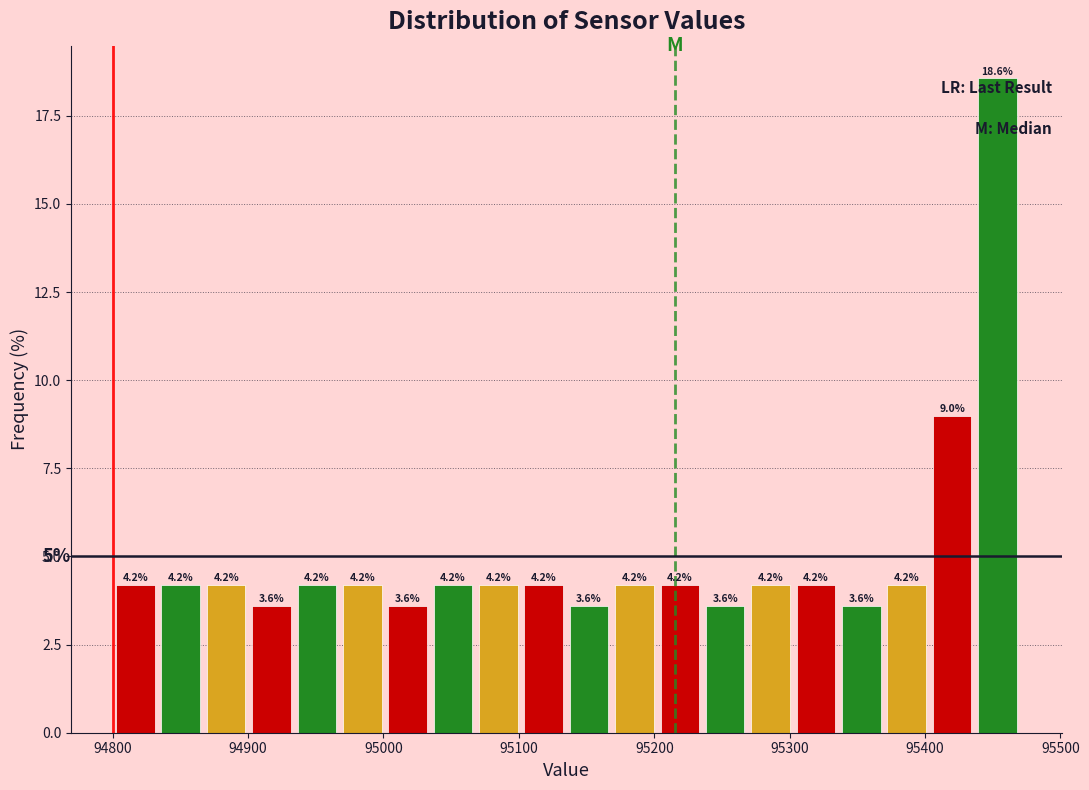

Read against the x-axis, roughly where is the centre of the tallest bar?

95450